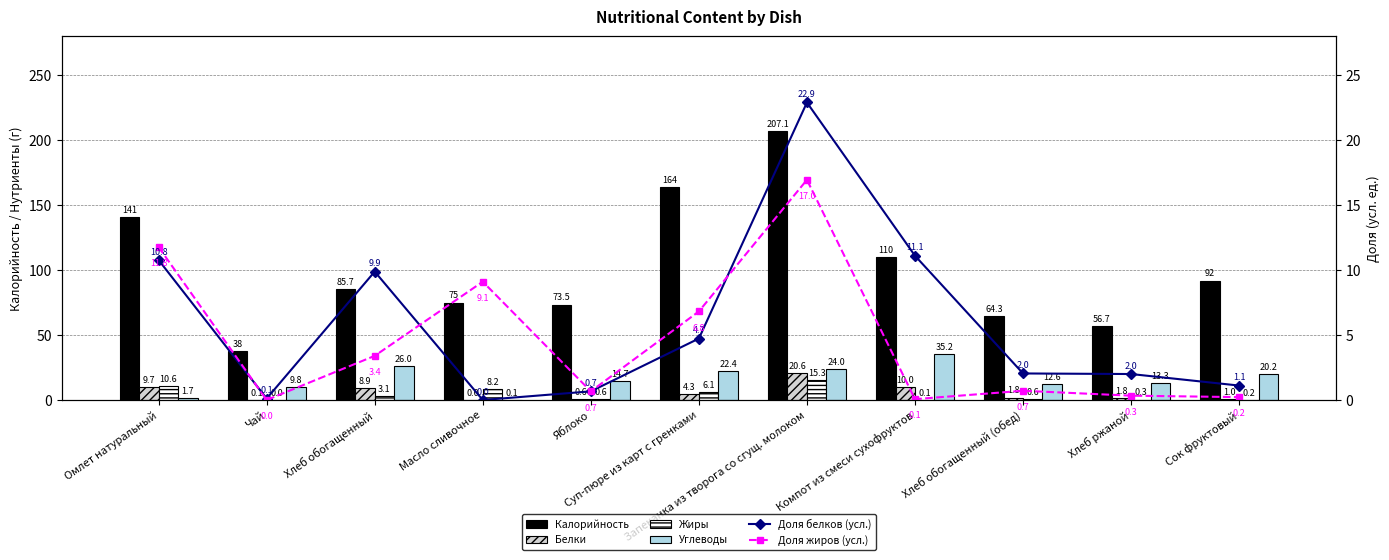

What is the difference between the second highest and second lowest values in the Доля белков (усл.) series?

11.0